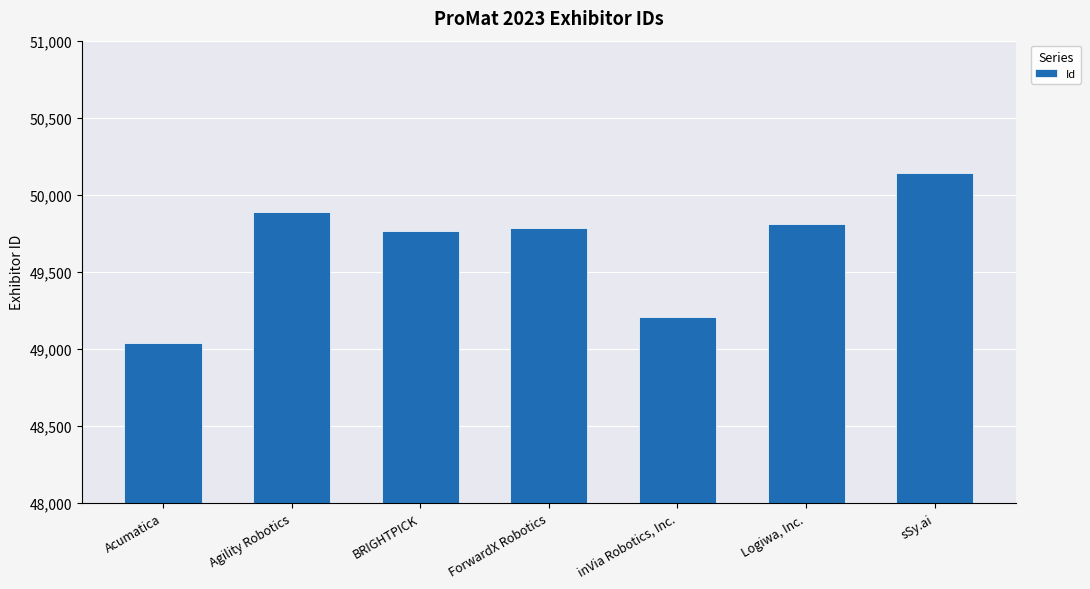

What is the difference between the maximum and minimum values?

1106